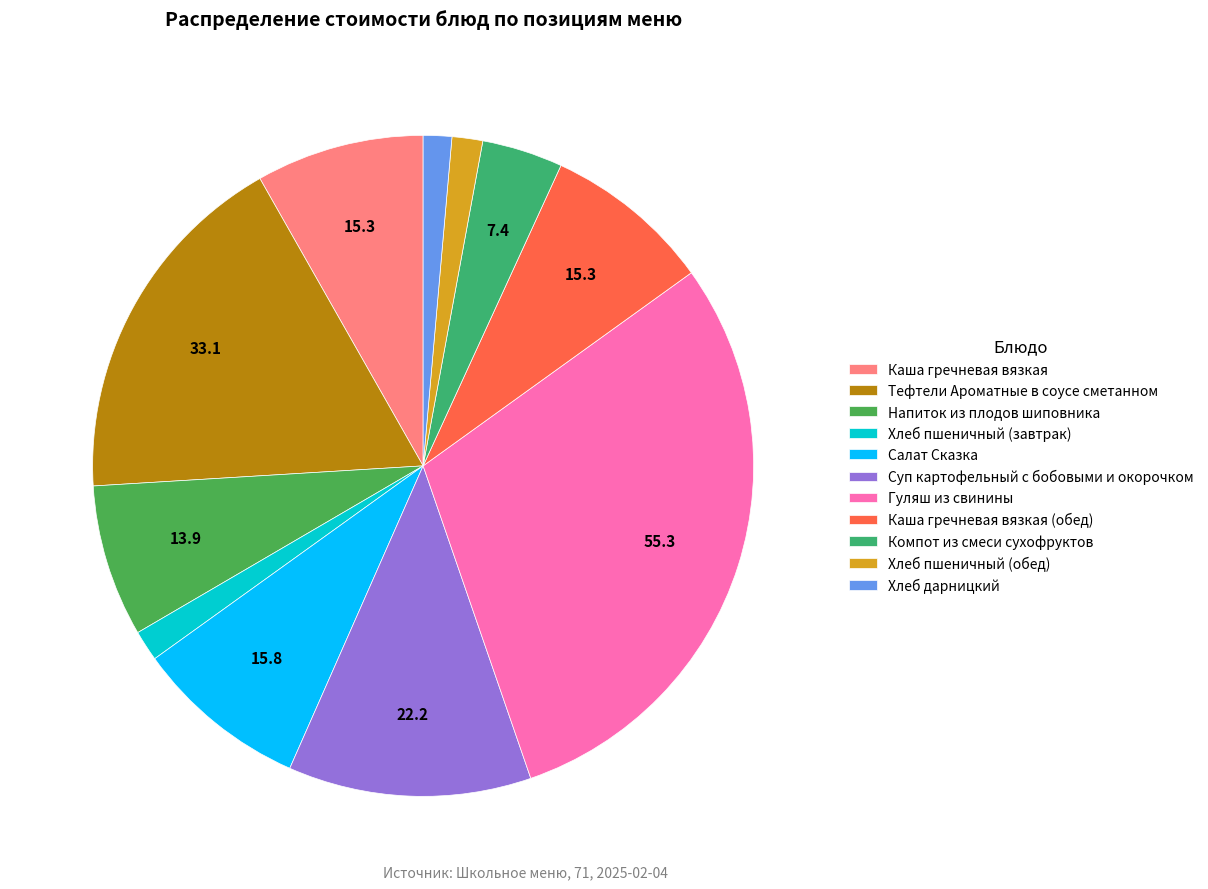

What percentage is the Тефтели Ароматные в соусе сметанном slice, to the nearest percent?

18%